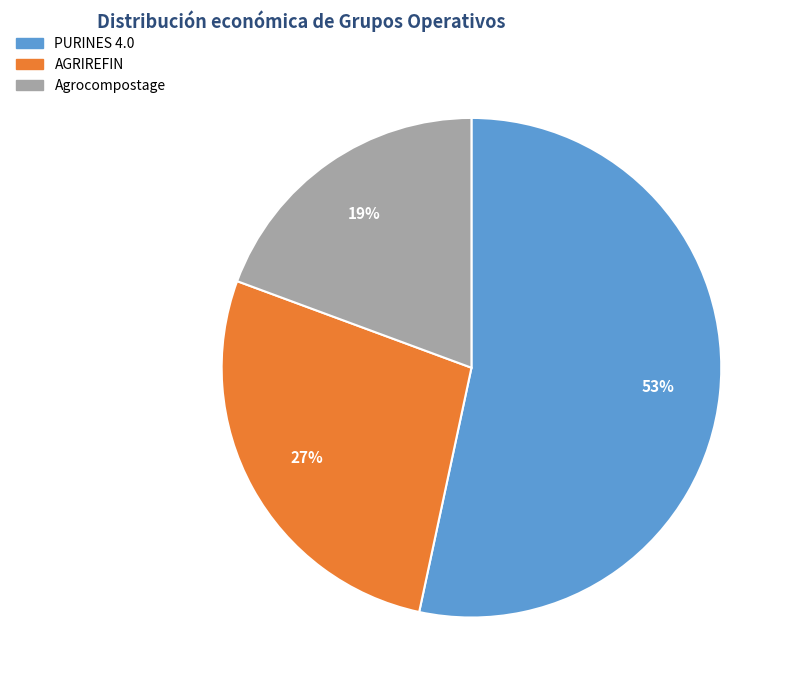

Between PURINES 4.0 and AGRIREFIN, which is larger?

PURINES 4.0